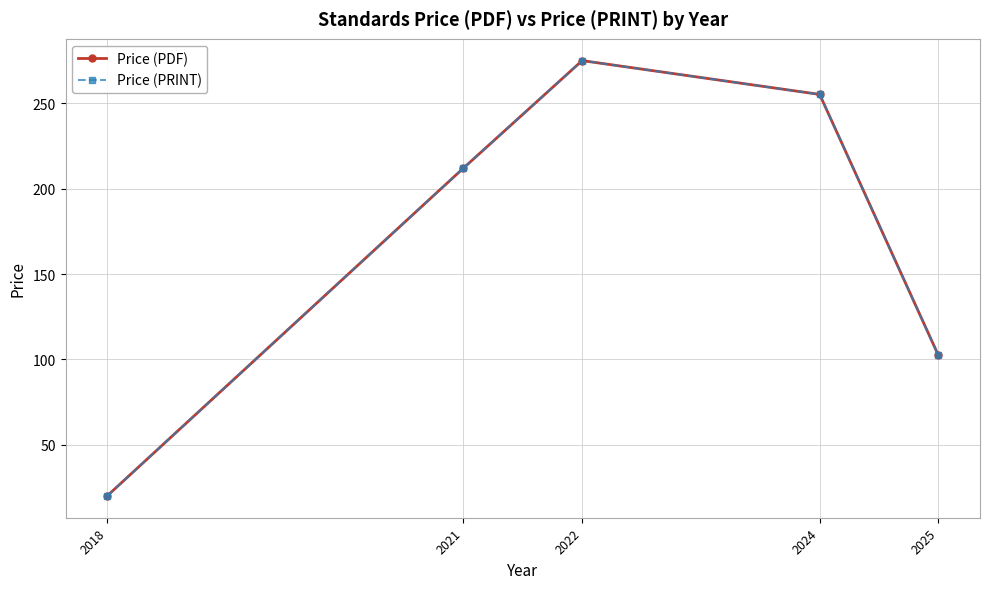

Does the chart have visible grid lines?

Yes